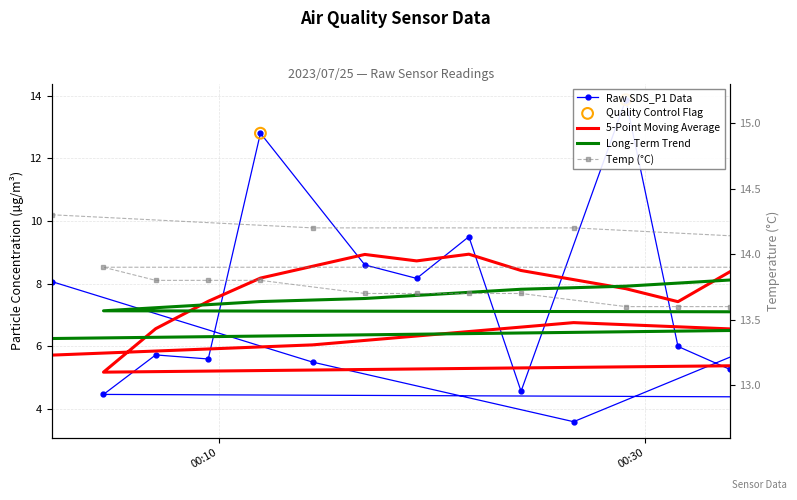

Which series has the largest Y range (max minus min)?

SDS_P1